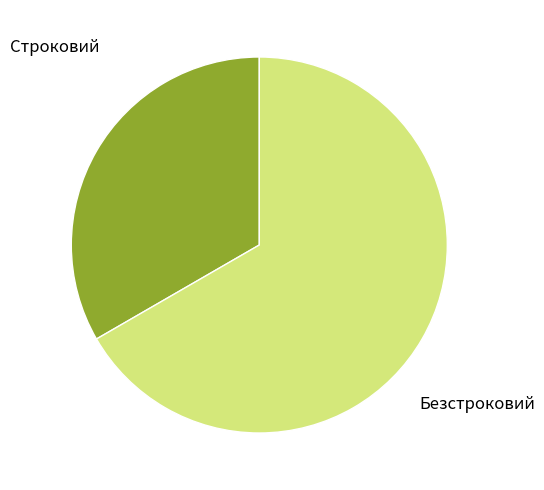

Between Безстроковий and Строковий, which is larger?

Безстроковий